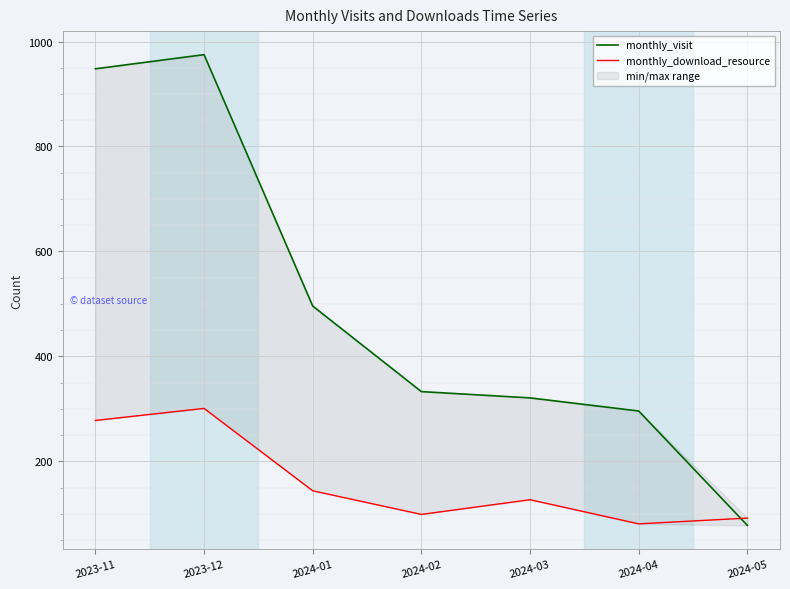

Which series has the largest range (max minus min)?

monthly_visit